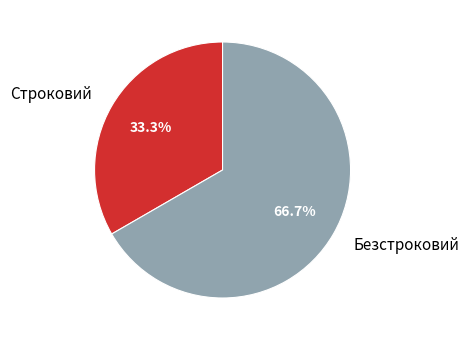

Does Строковий account for over 50% of the chart?

No